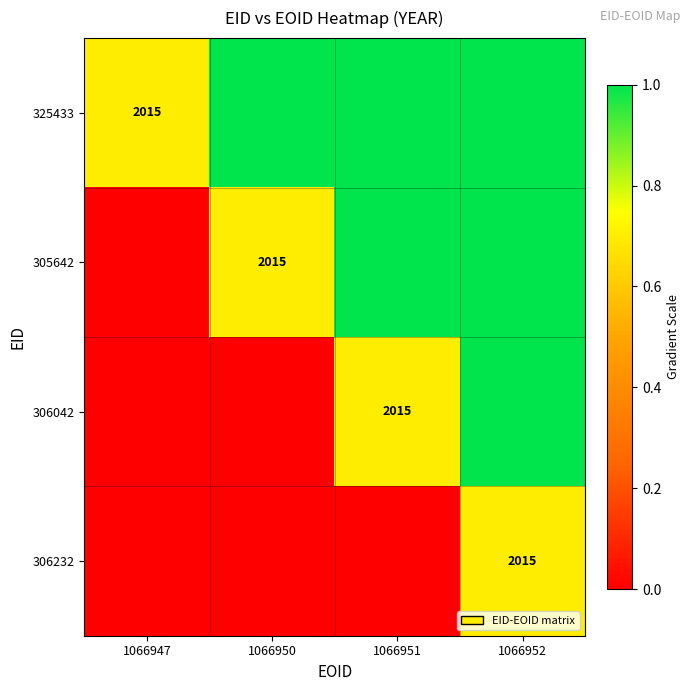

At 1066950, list the series in order from smallest to largest.

306042, 306232, 305642, 325433